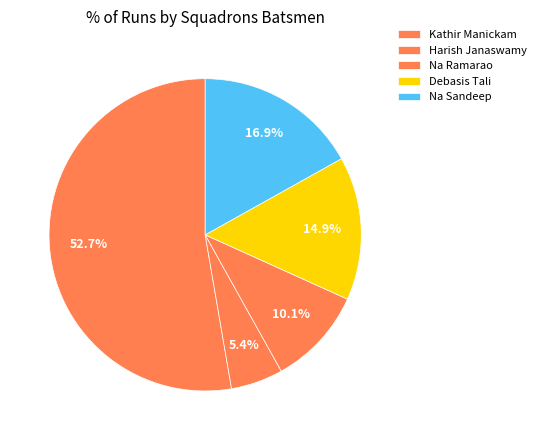

Is there a majority slice in this chart?

Yes